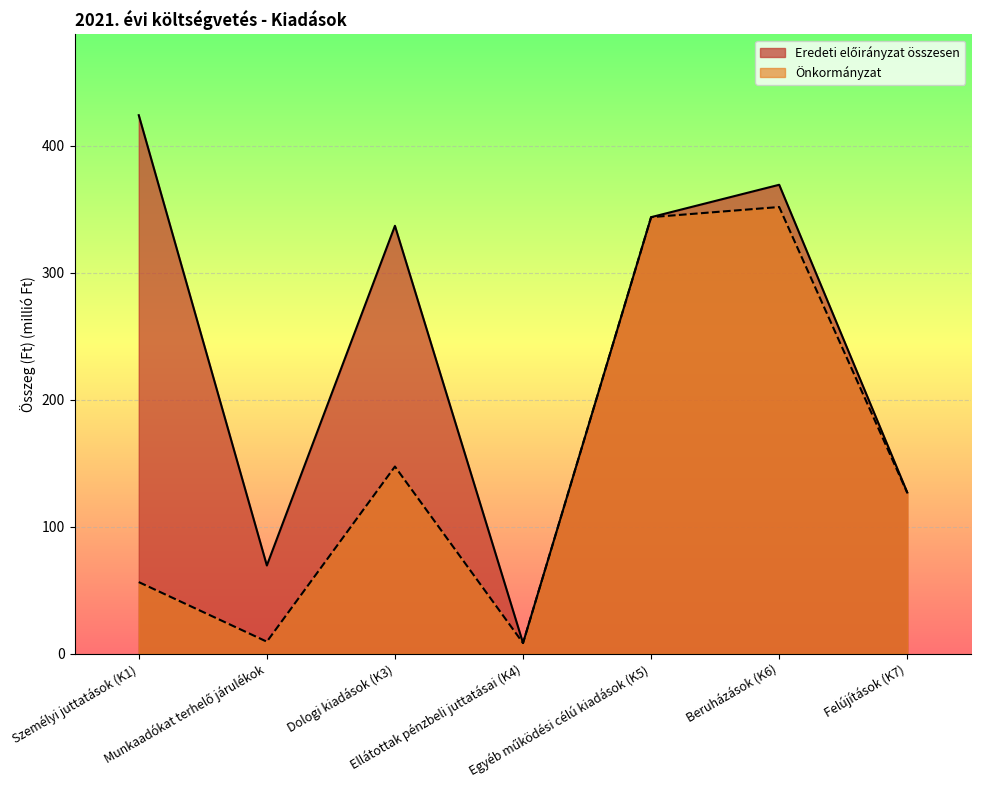

What is the difference between the highest and lowest values at Munkaadókat terhelő járulékok?

60.0